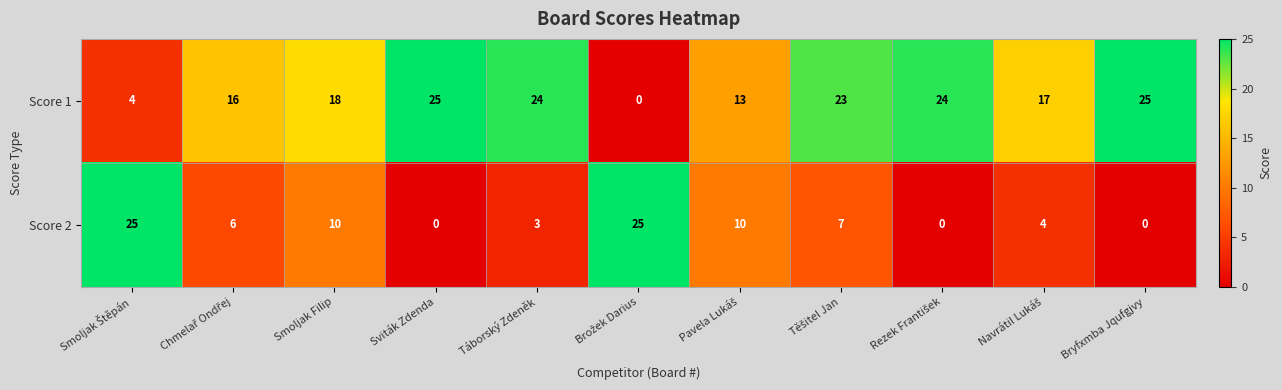

The Score 2 series shows 5 at Táborský Zdeněk. True or false?

False